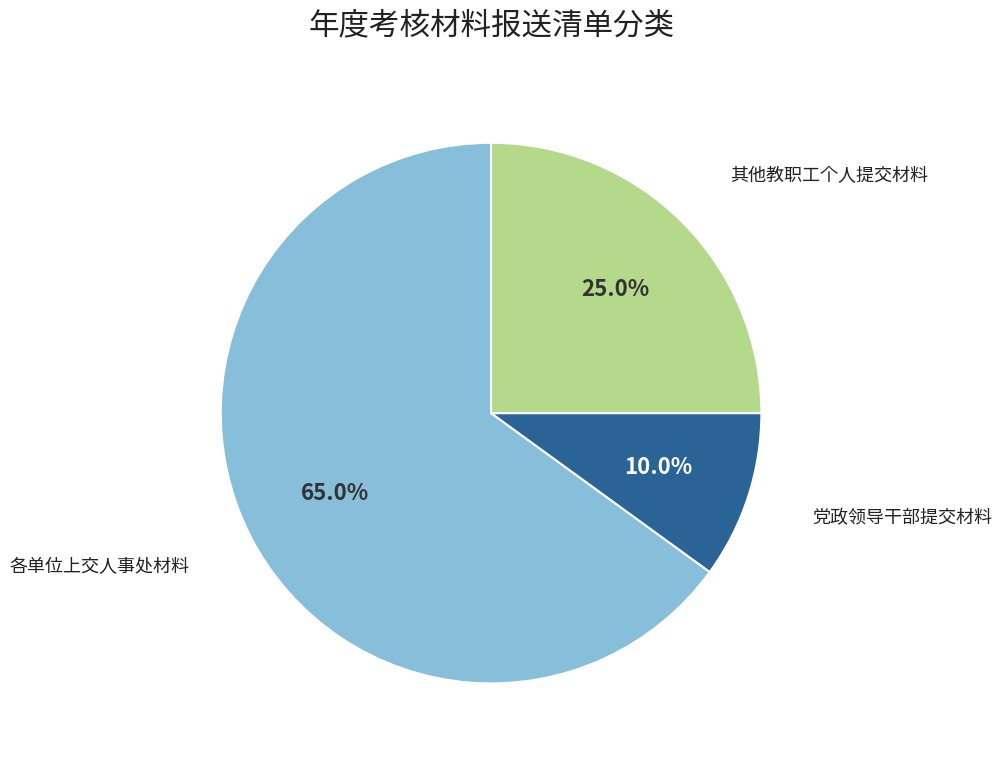

Is there any slice that represents more than half of the pie?

Yes